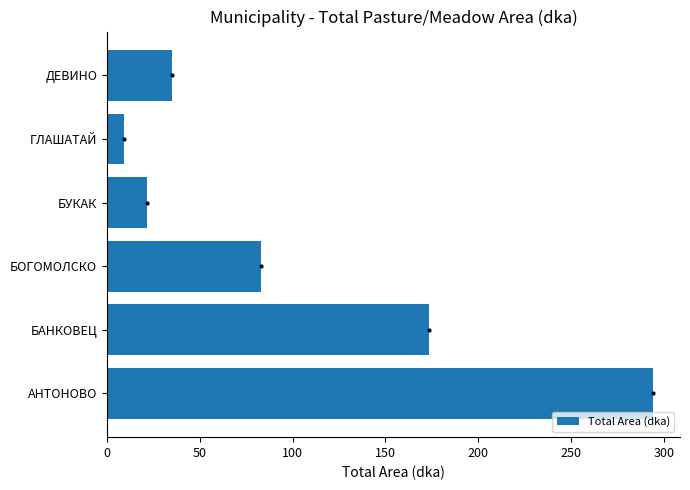

How many categories are shown in the chart?

6